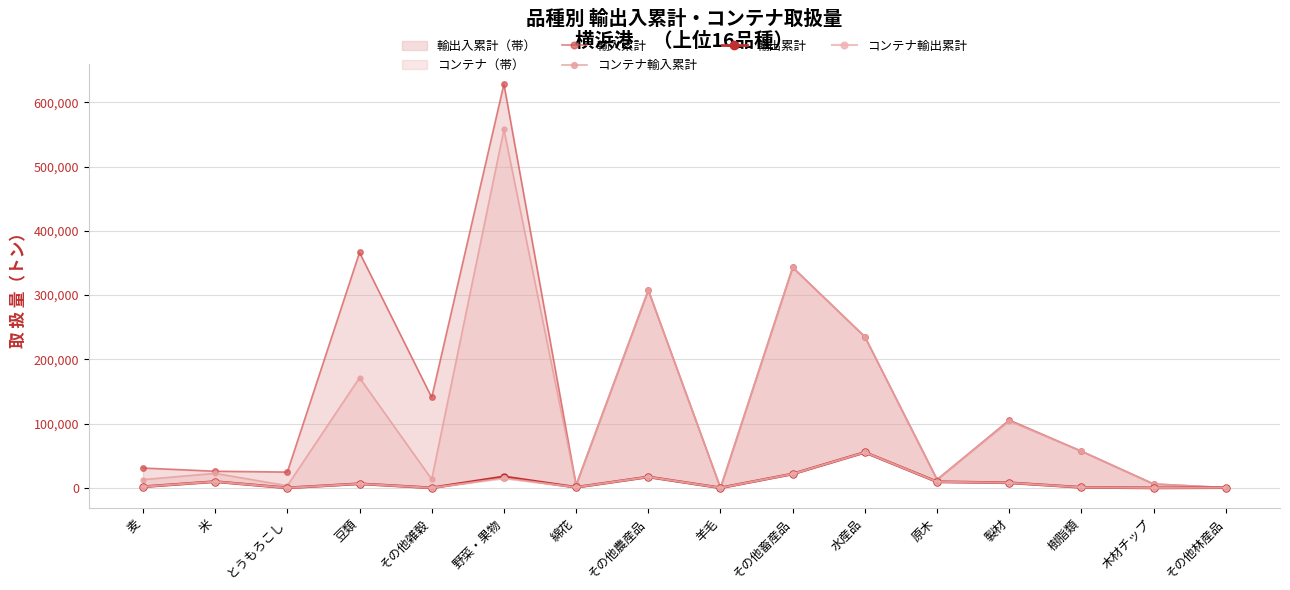

How many lines are shown in the chart?

4